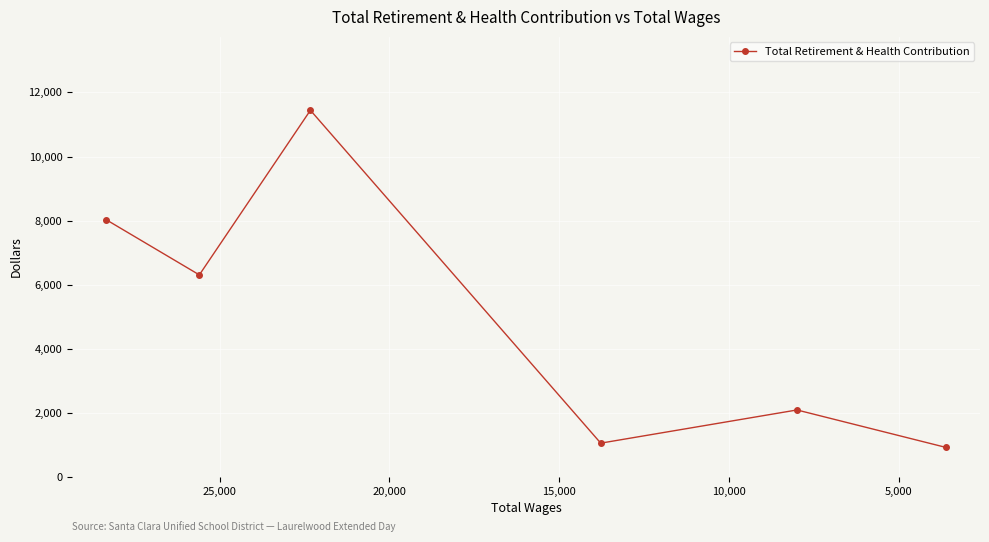

True or false: the data shows 349 at 25,000.

False